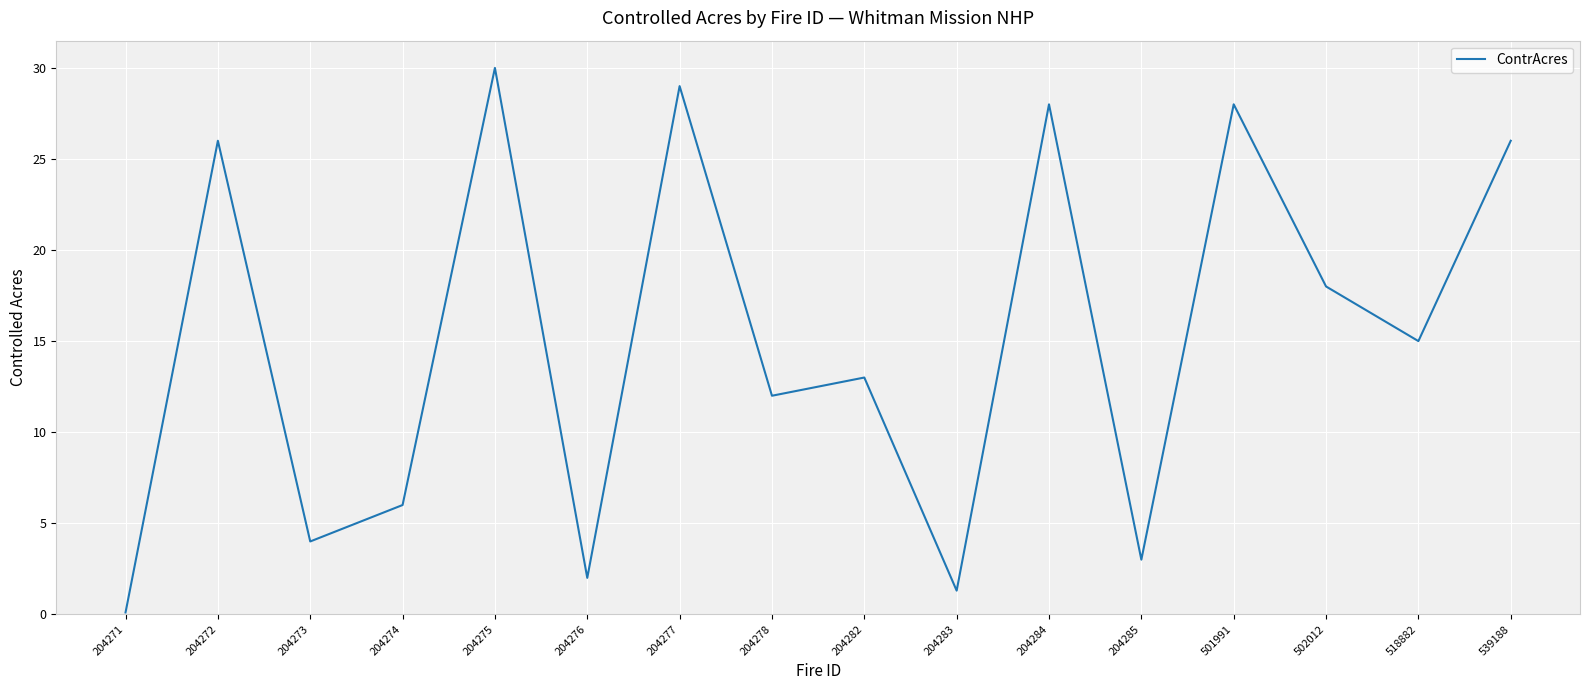

What is the difference between the maximum and minimum values?

29.9